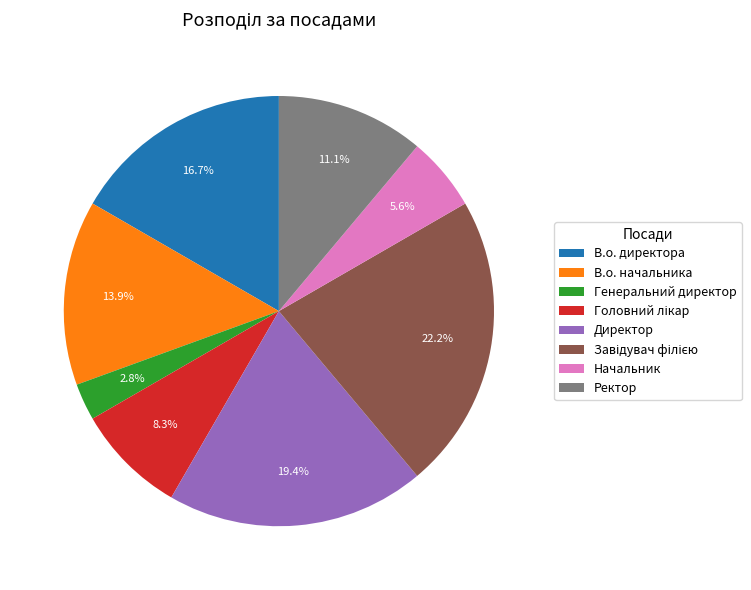

How many segments does this pie chart have?

8